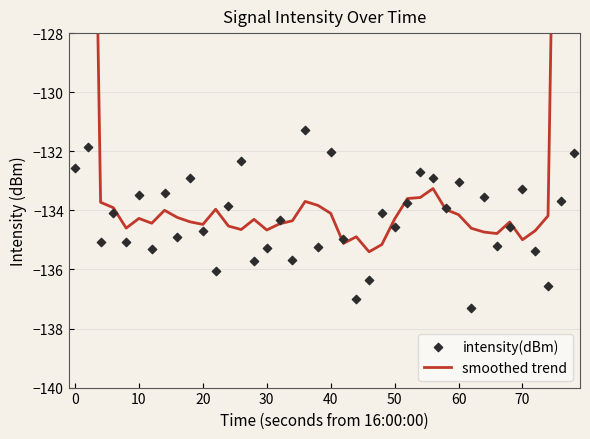

Is the value of intensity(dBm) at 19 greater than the value of smoothed trend at 80?

No